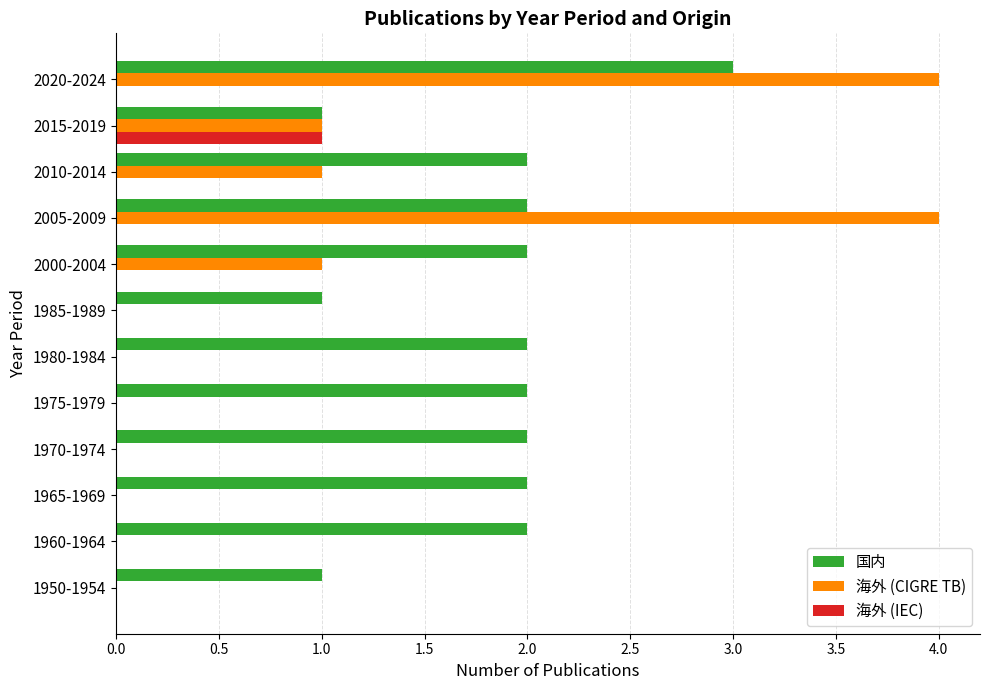

What is the highest value of the 海外 (IEC) series?

1